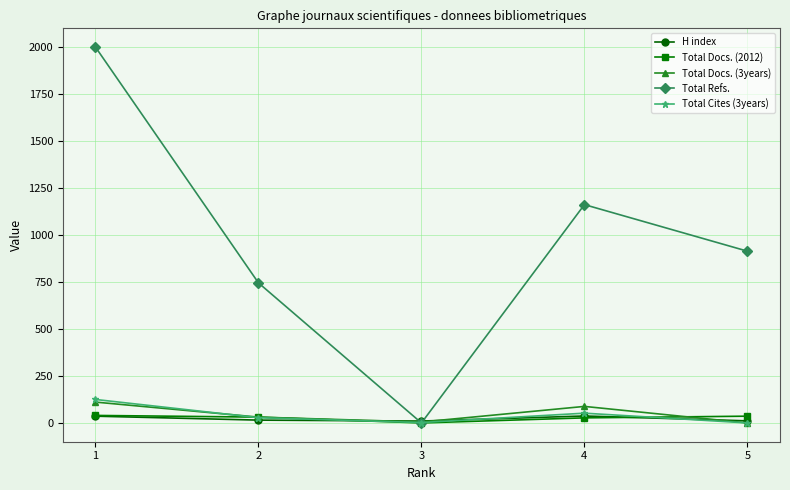

How many times do Total Refs. and Total Docs. (3years) cross each other?

2